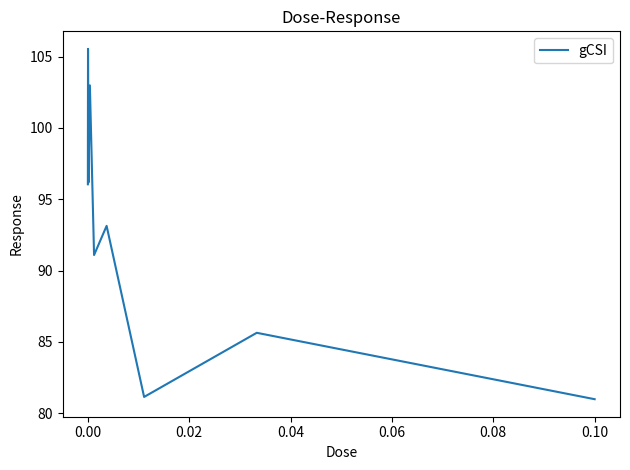

What is the smallest value displayed?

81.0